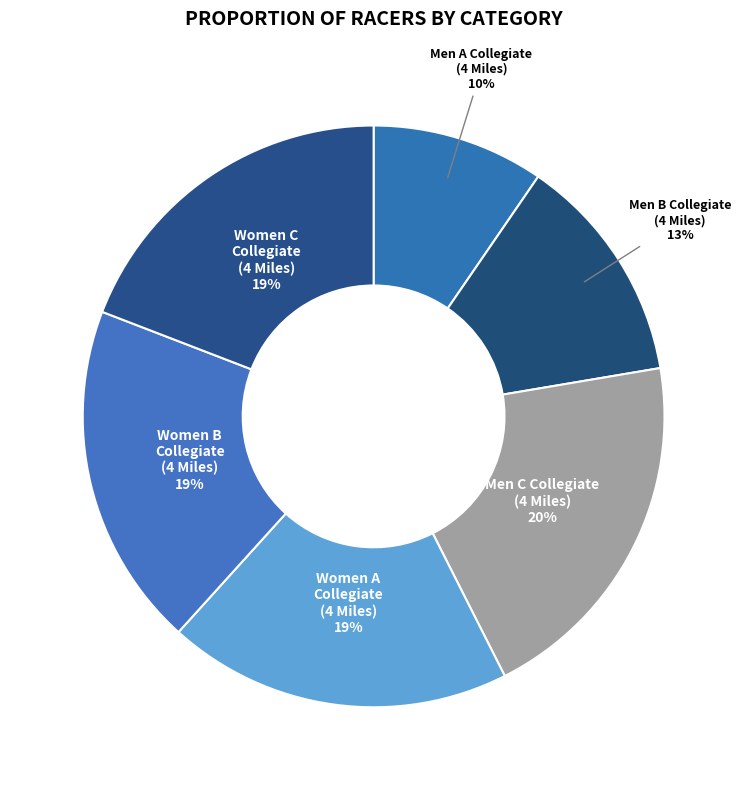

Does any single category account for the majority?

No